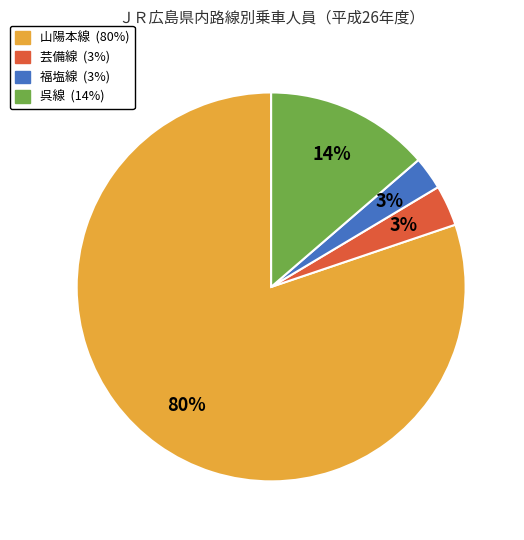

To the nearest percent, what portion does 山陽本線 represent?

80%